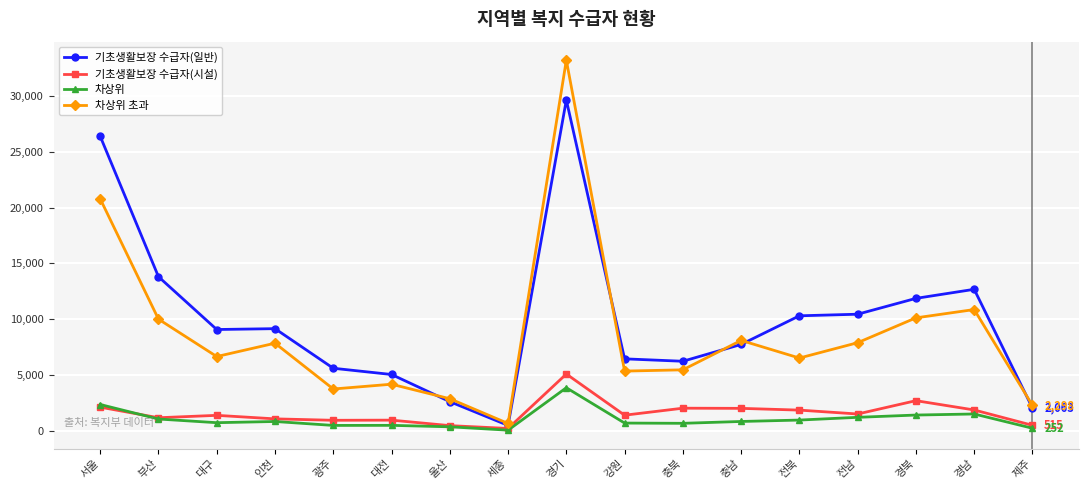

List the series in order of their peak value, highest first.

차상위 초과, 기초생활보장 수급자(일반), 기초생활보장 수급자(시설), 차상위